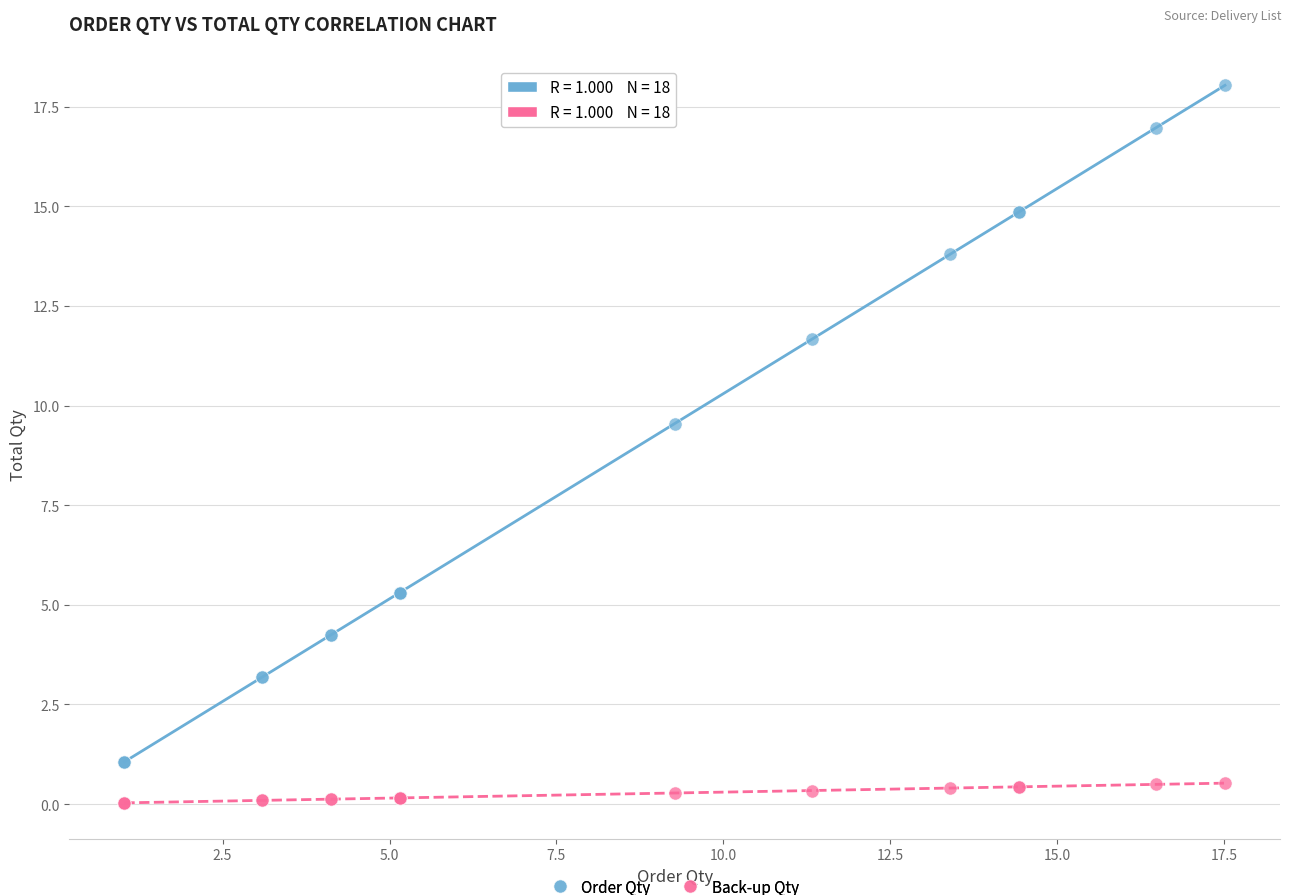

Which series has the largest Y range (max minus min)?

Order Qty